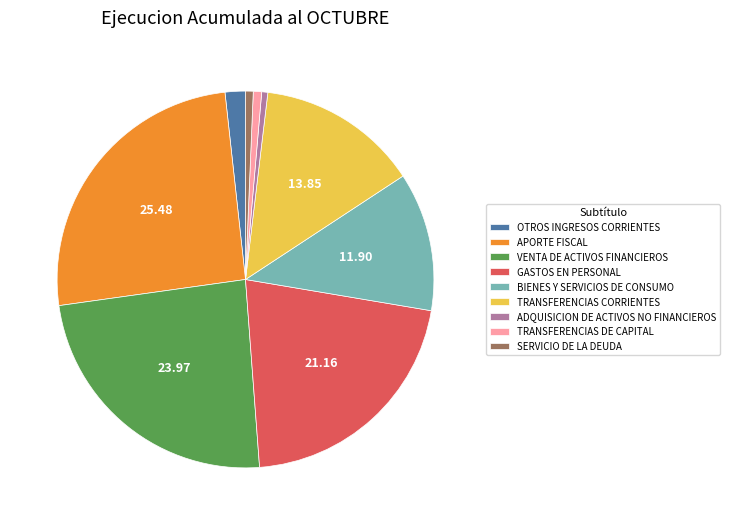

Is the sum of VENTA DE ACTIVOS FINANCIEROS and GASTOS EN PERSONAL greater than half?

No